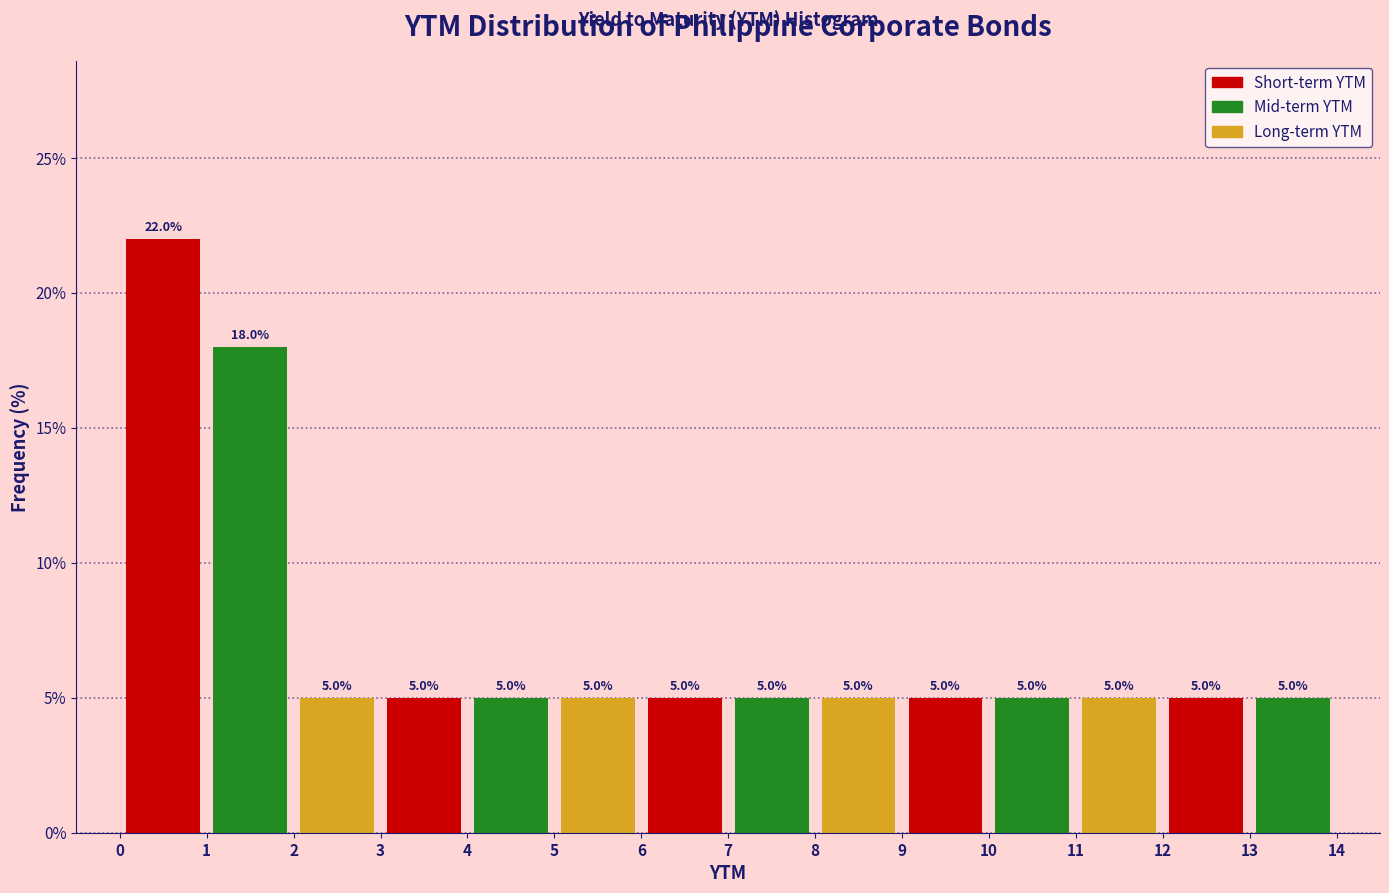

Reading left to right, list every bar in this chart as the range it spans on the x-axis followed by its height.

0 to 1: 22.0
1 to 2: 18.0
2 to 3: 5.0
3 to 4: 5.0
4 to 5: 5.0
5 to 6: 5.0
6 to 7: 5.0
7 to 8: 5.0
8 to 9: 5.0
9 to 10: 5.0
10 to 11: 5.0
11 to 12: 5.0
12 to 13: 5.0
13 to 14: 5.0